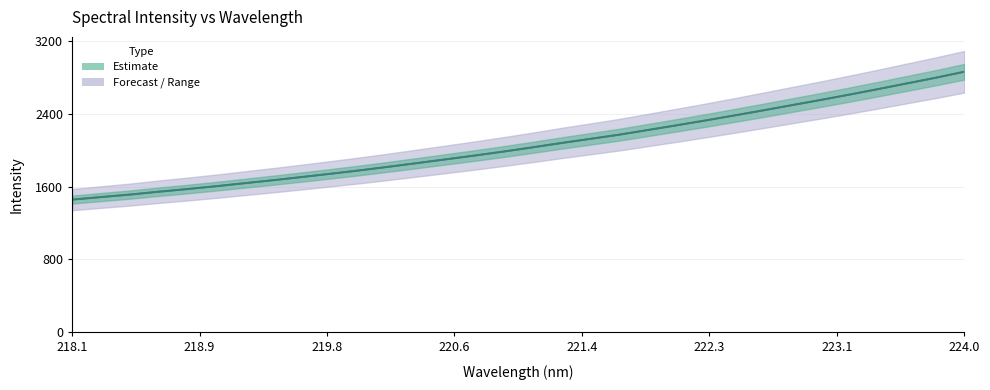

The chart shows a value of 809.4 at 219.0156. True or false?

False